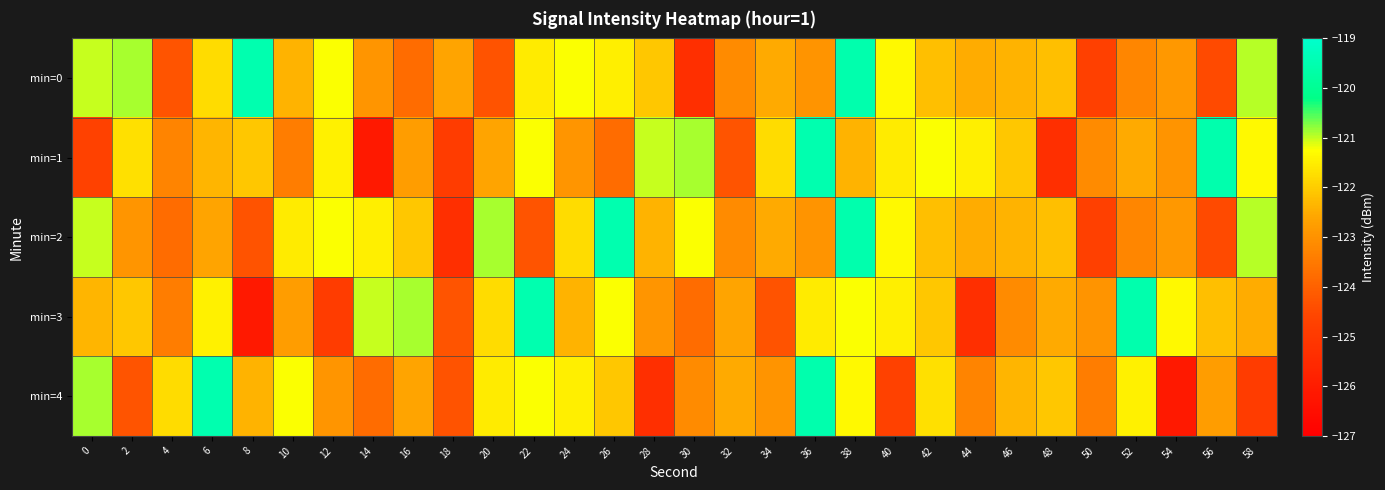

What is the spread (max minus min) of values at 48?

3.2